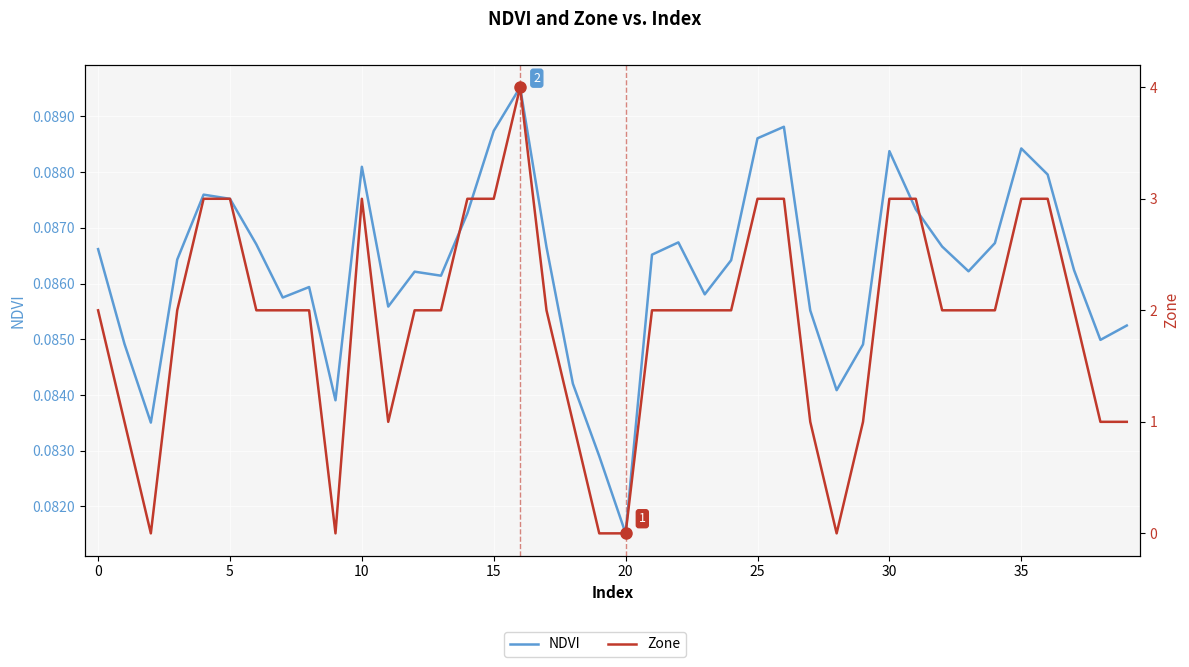

At 25, list the series in order from smallest to largest.

NDVI, Zone